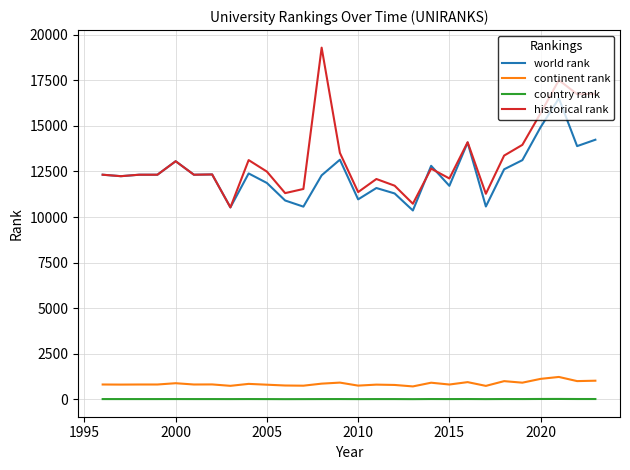

True or false: continent rank and country rank intersect in this chart.

False